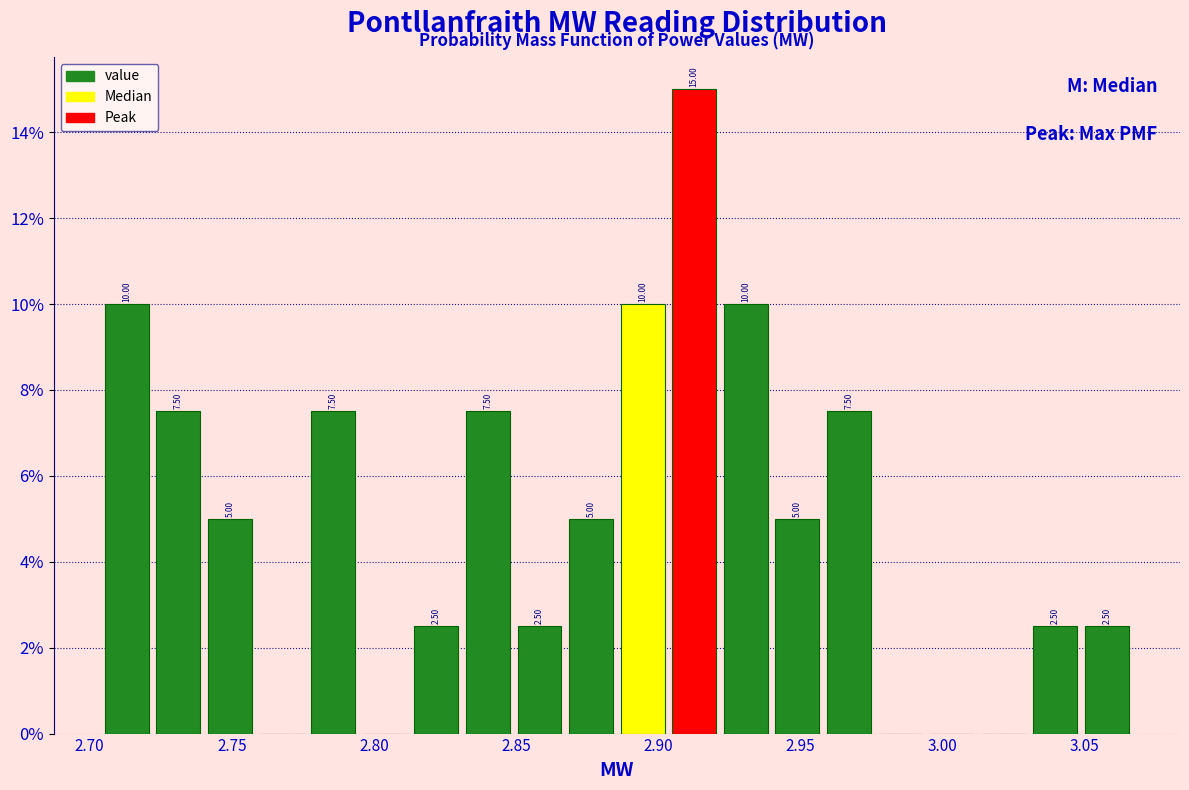

Read against the x-axis, roughly where is the centre of the tallest bar?

2.915